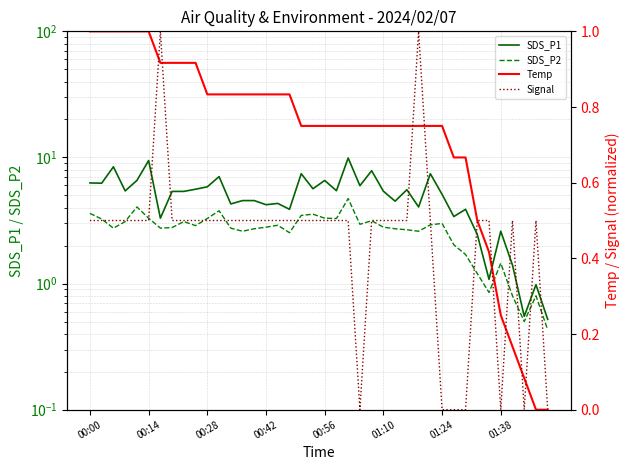

The value of Signal at 14 is 0.5. True or false?

True